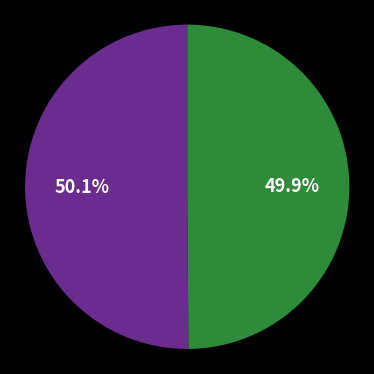

Does any single category account for the majority?

Yes